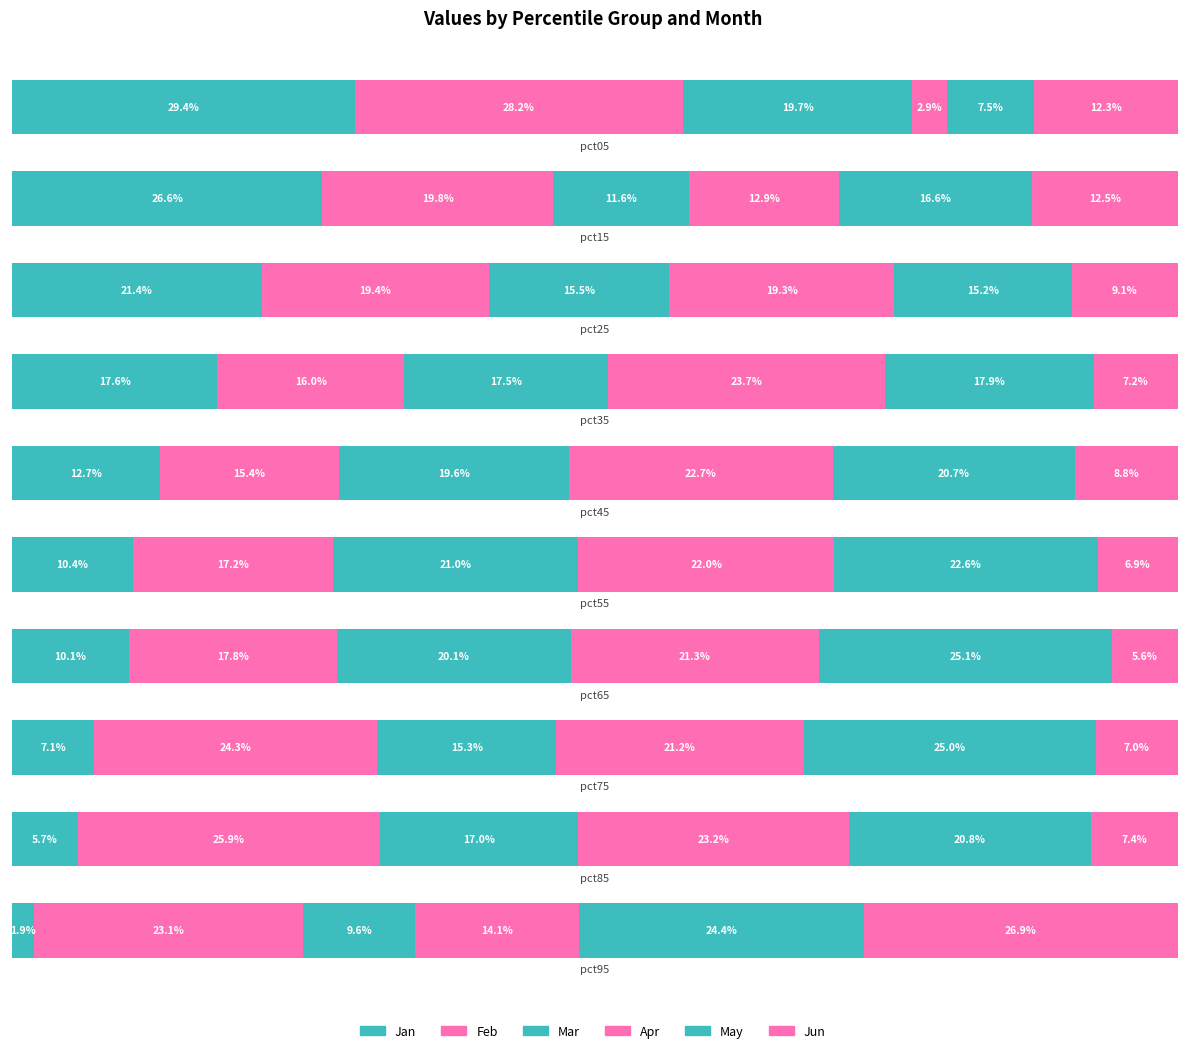

Which series has the widest spread of values?

Jan